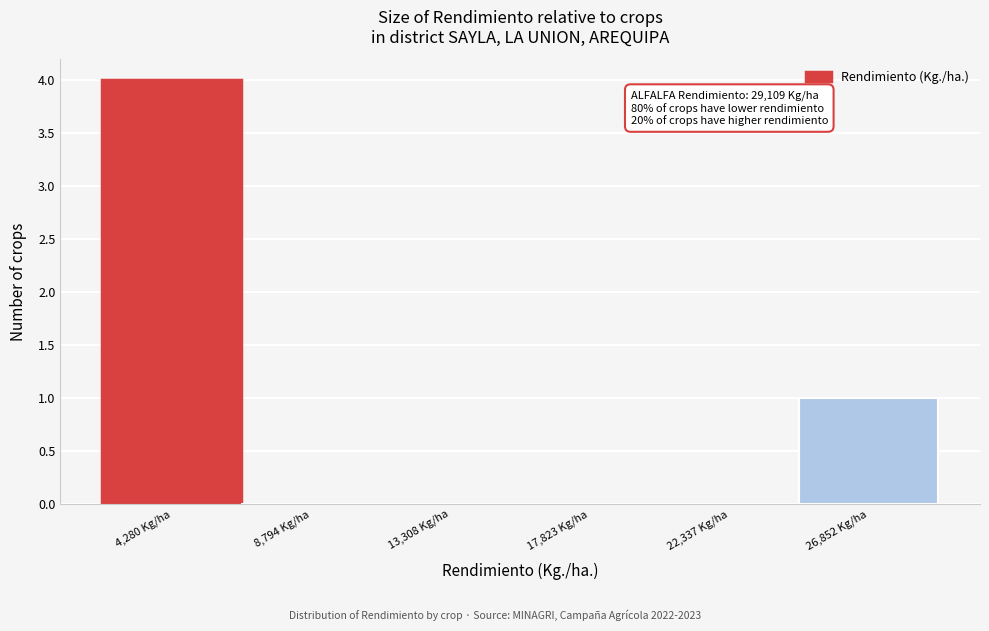

Over which range of the x-axis is the bar tallest?

2000 to 6500